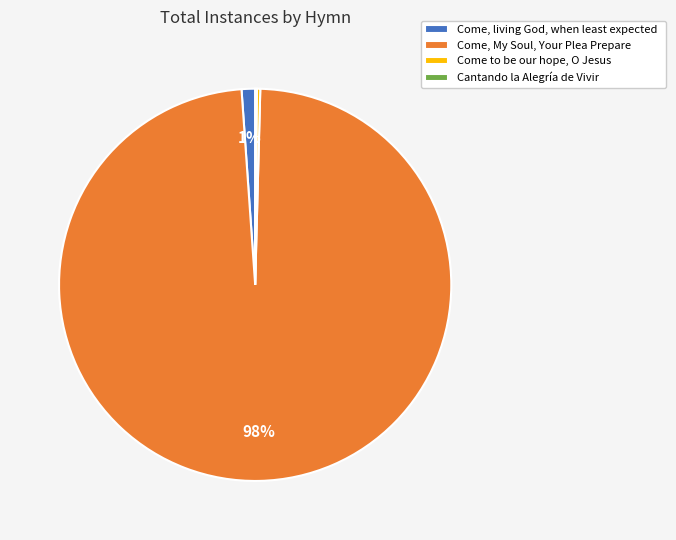

Does Come, living God, when least expected account for over 50% of the chart?

No